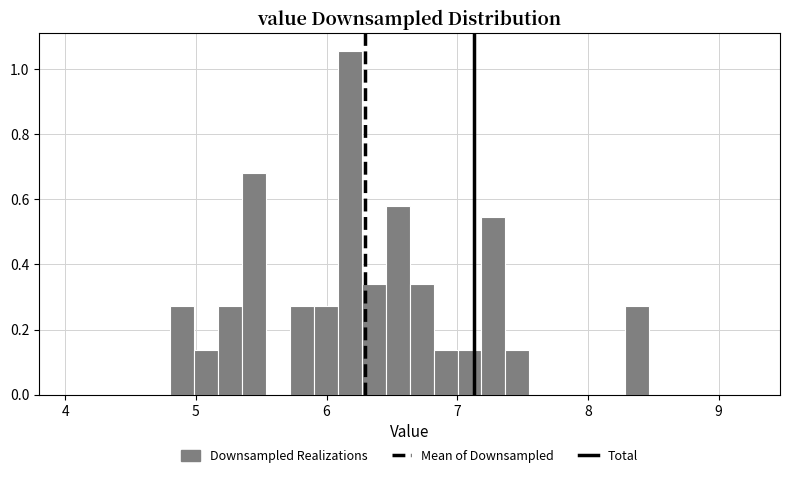

Read against the x-axis, roughly where is the centre of the tallest bar?

6.2